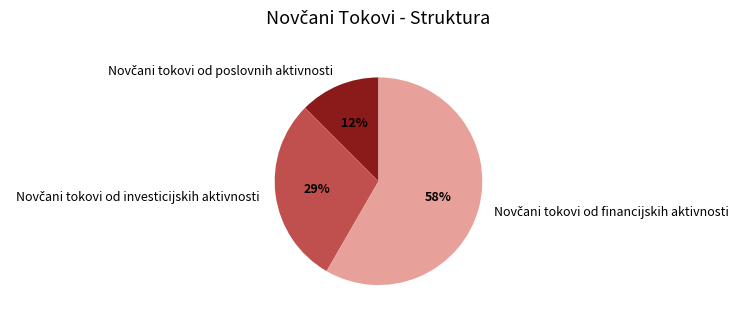

Is there a majority slice in this chart?

Yes